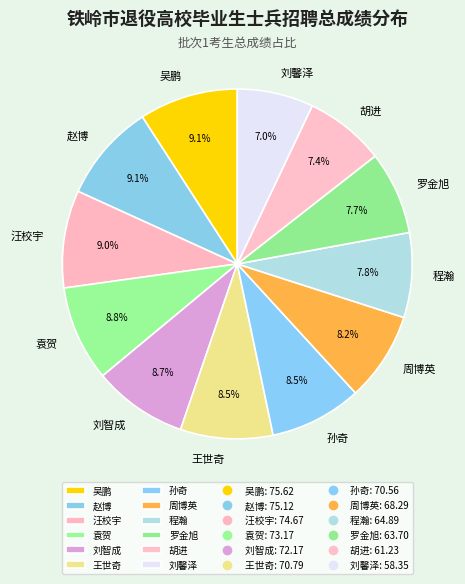

Does 刘馨泽 represent more than half of the total?

No